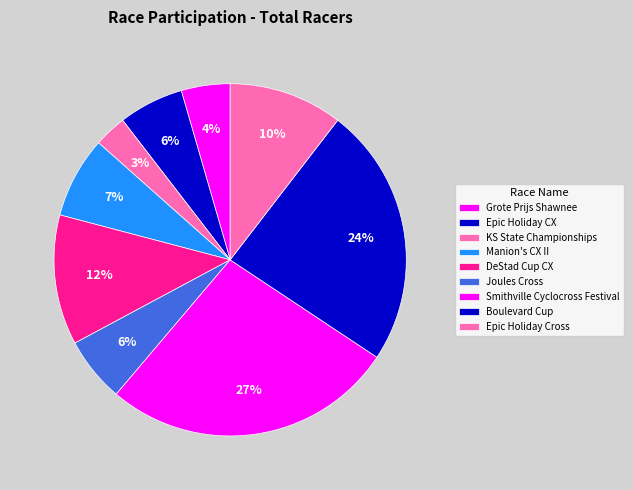

The Boulevard Cup slice represents 18% of the pie. True or false?

False